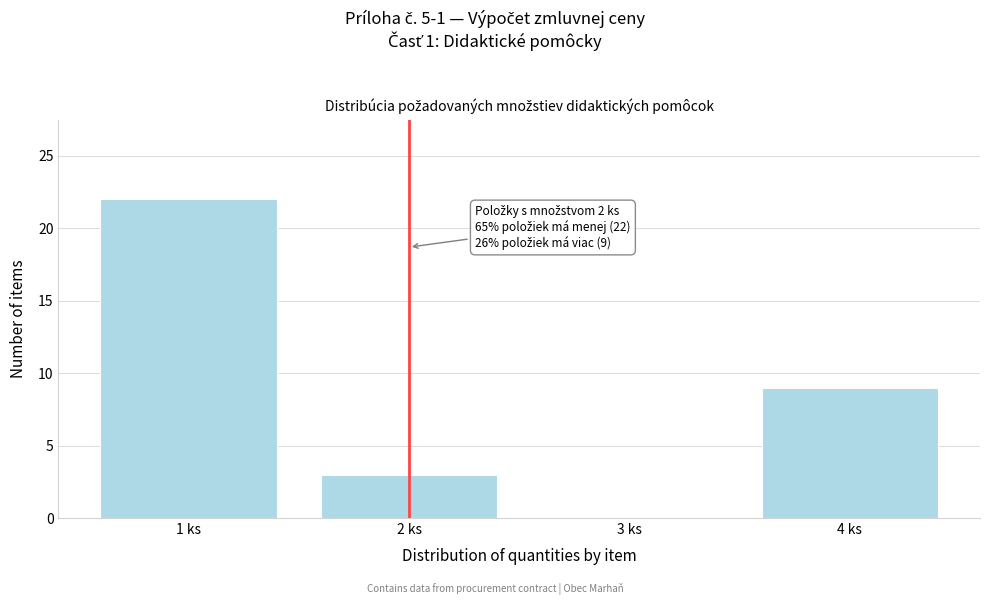

Reading right to left, list all the values displayed in this chart.

4 ks=9	3 ks=0	2 ks=3	1 ks=22